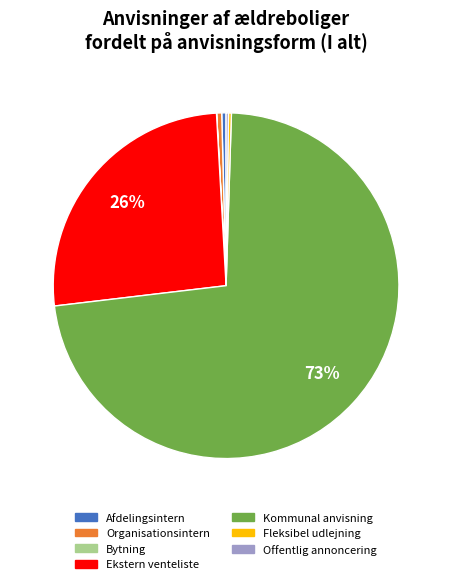

What is the ratio of the value at Kommunal anvisning to the value at Afdelingsintern?

180.0